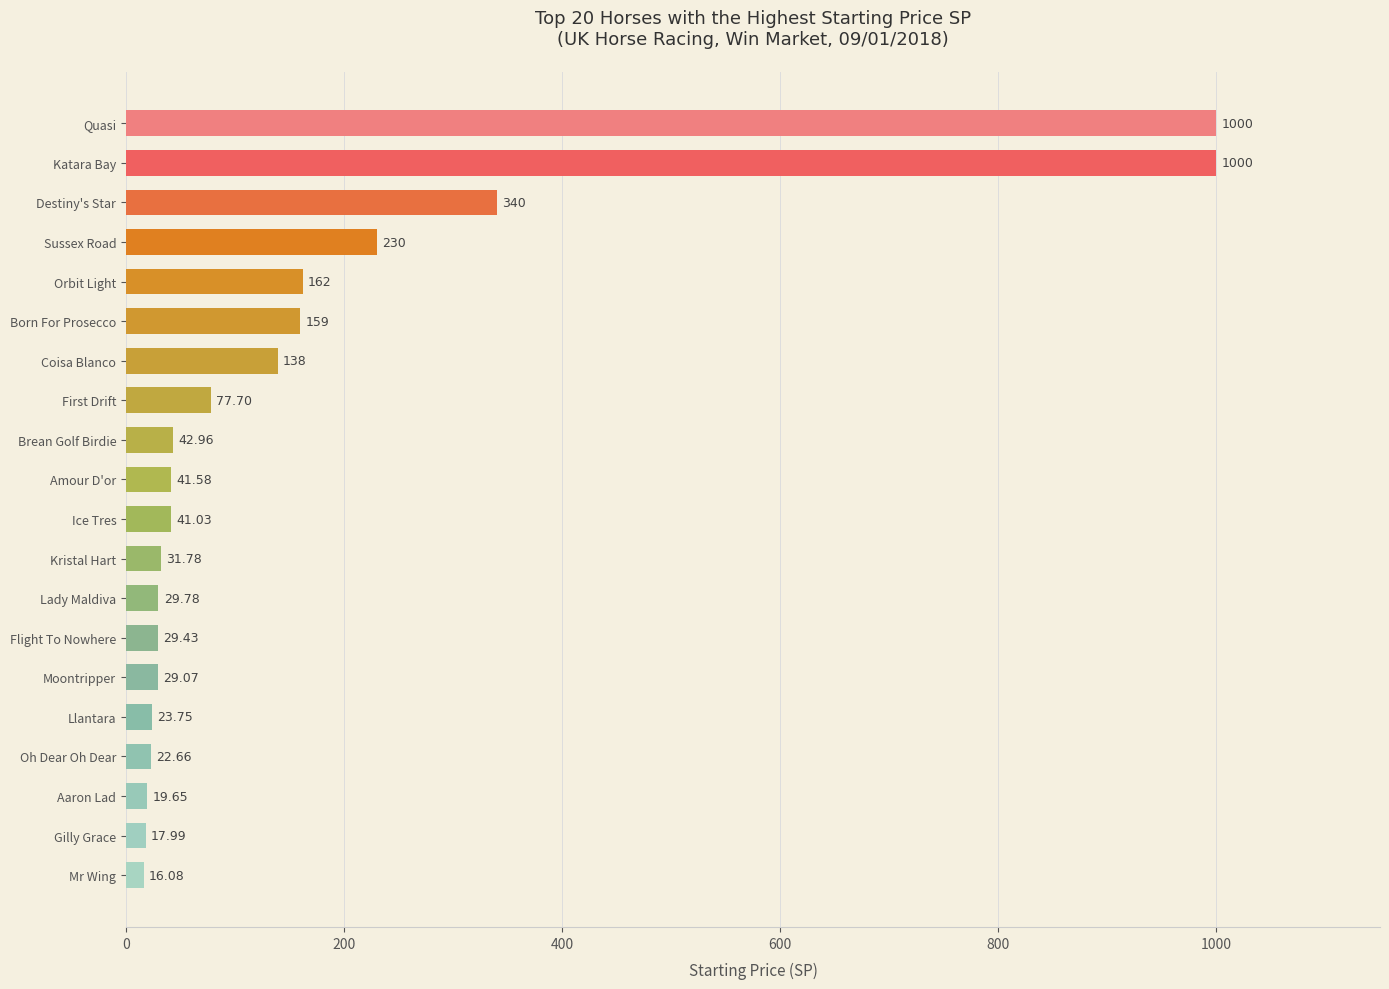

Between Moontripper and First Drift, which is larger?

First Drift